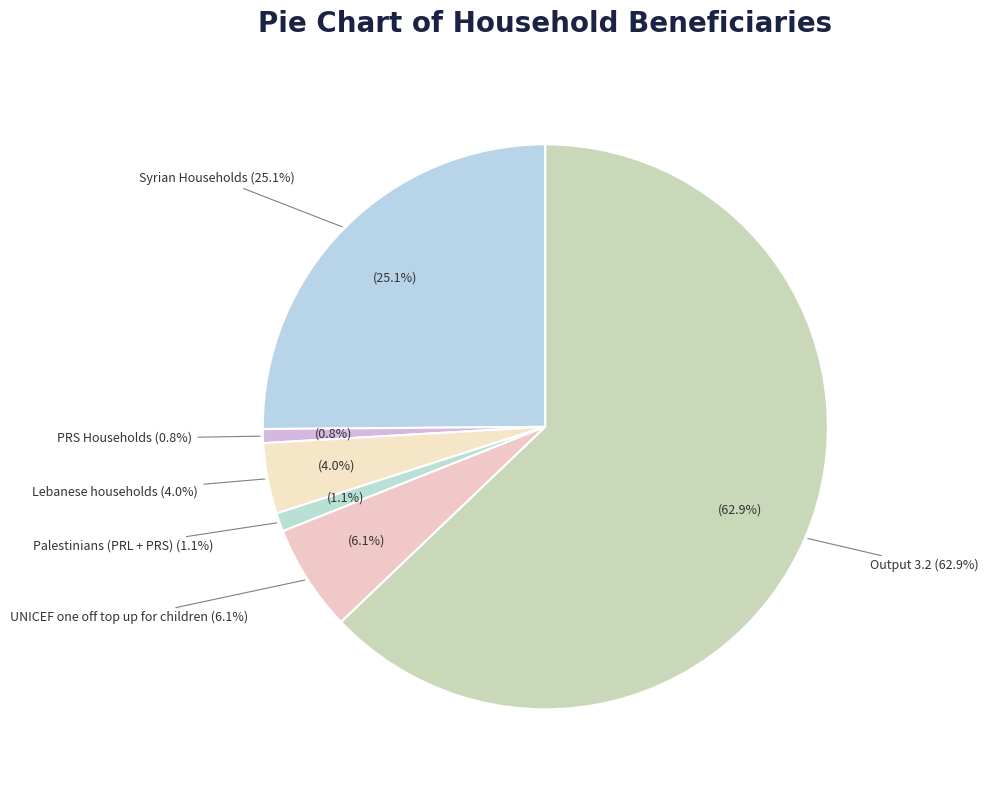

Count the number of slices in the pie.

6